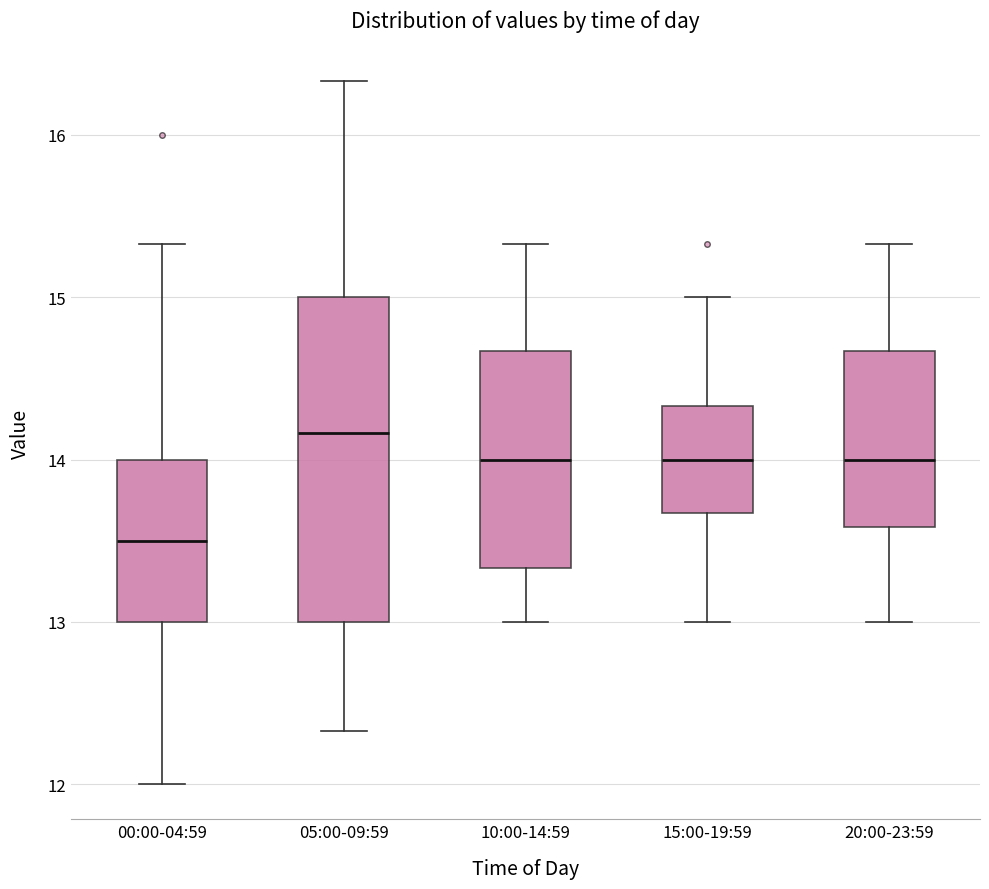

Comparing the boxes themselves (not the whiskers), which one is the tallest?

05:00-09:59